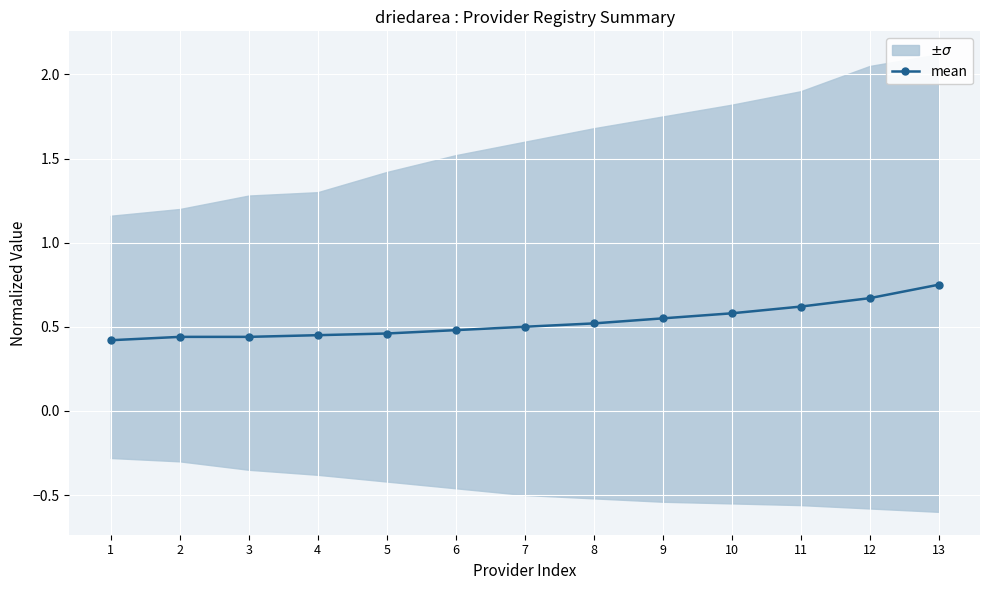

Rank the categories by value from highest to lowest.

13, 12, 11, 10, 9, 8, 7, 6, 5, 4, 2, 3, 1